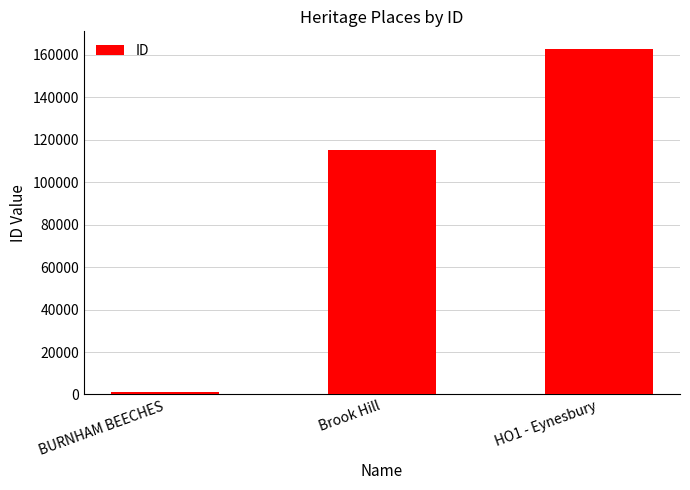

What is the average value?

93037